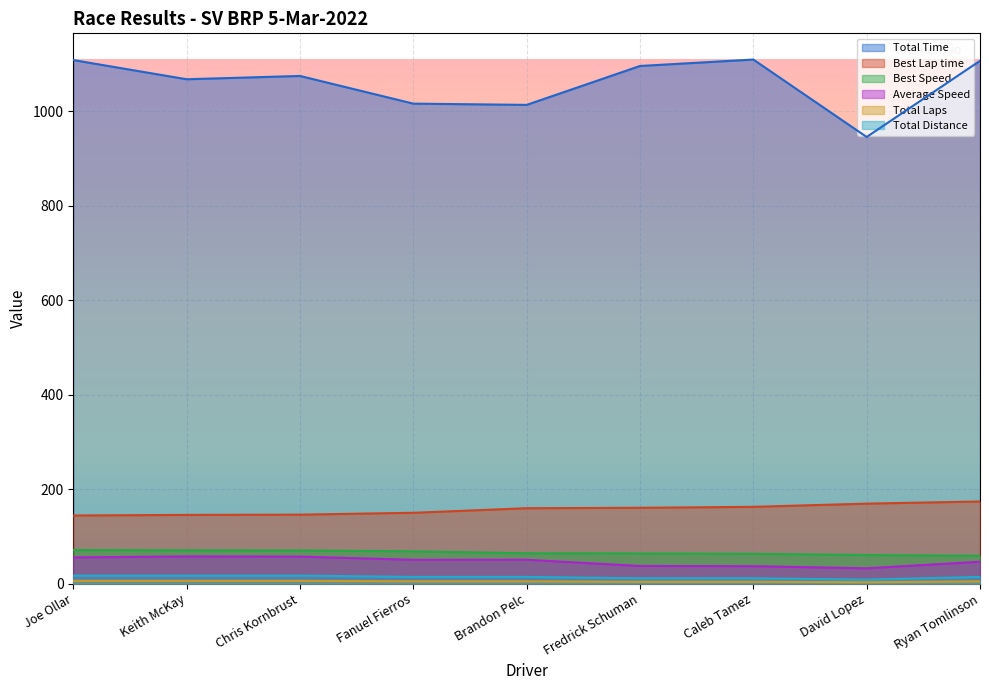

Where is the first local minimum for Total Laps?

David Lopez